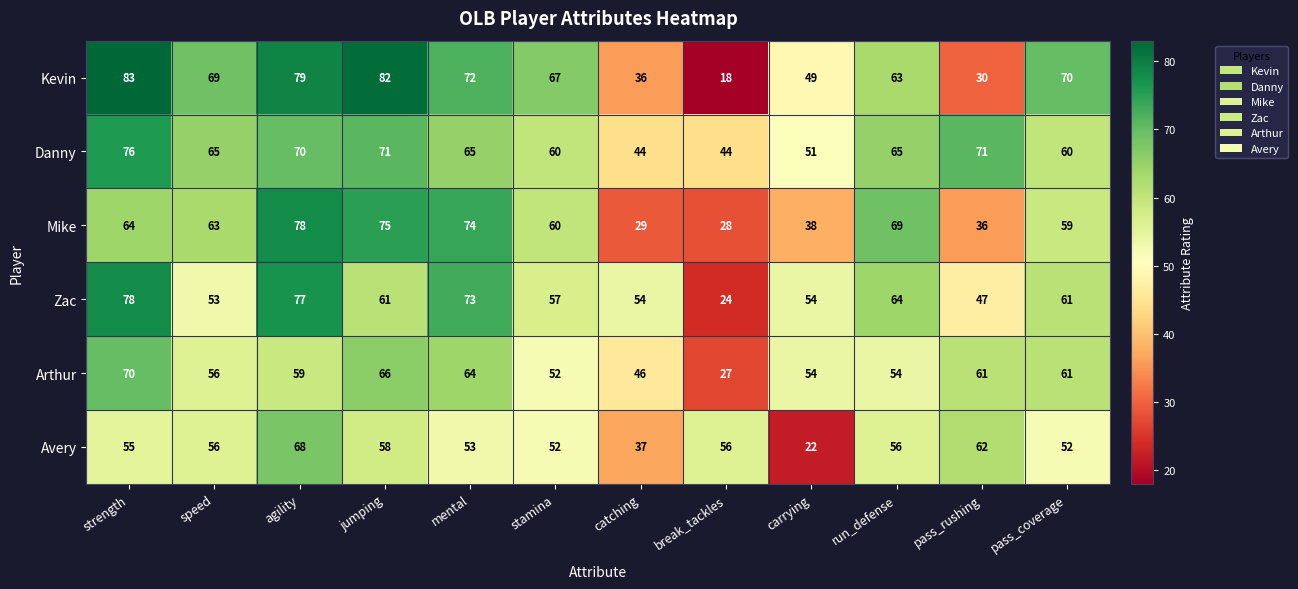

Which series changed the most between strength and run_defense?

Kevin